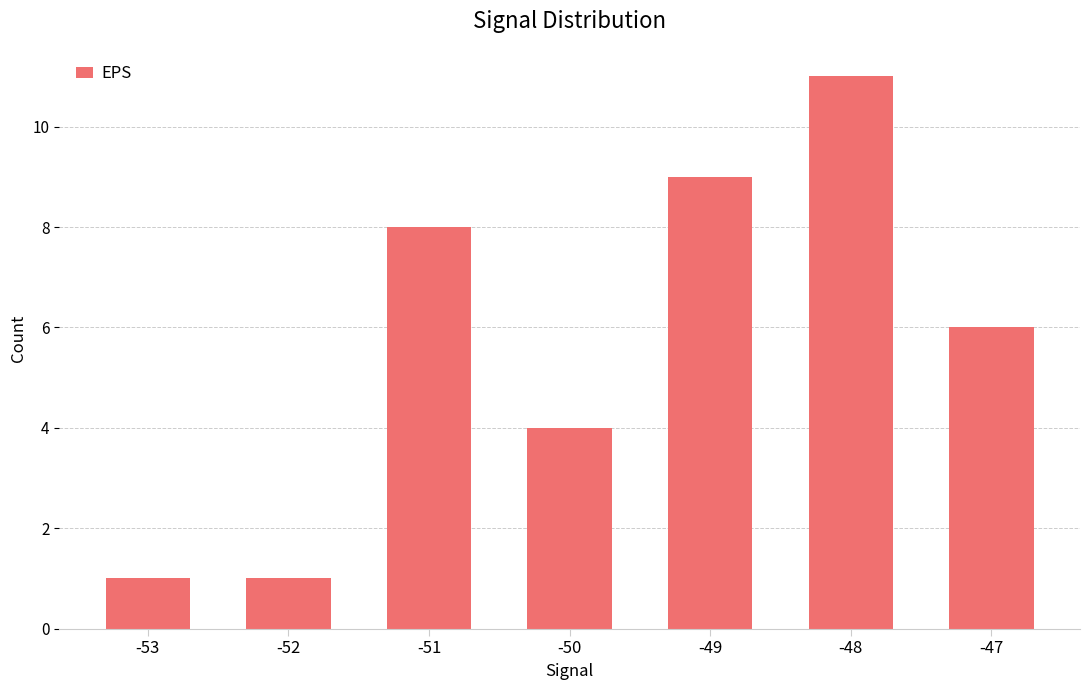

What is the greatest value displayed?

11